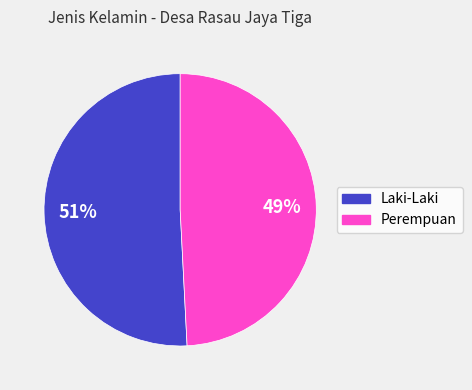

To the nearest percent, what portion does Perempuan represent?

49%